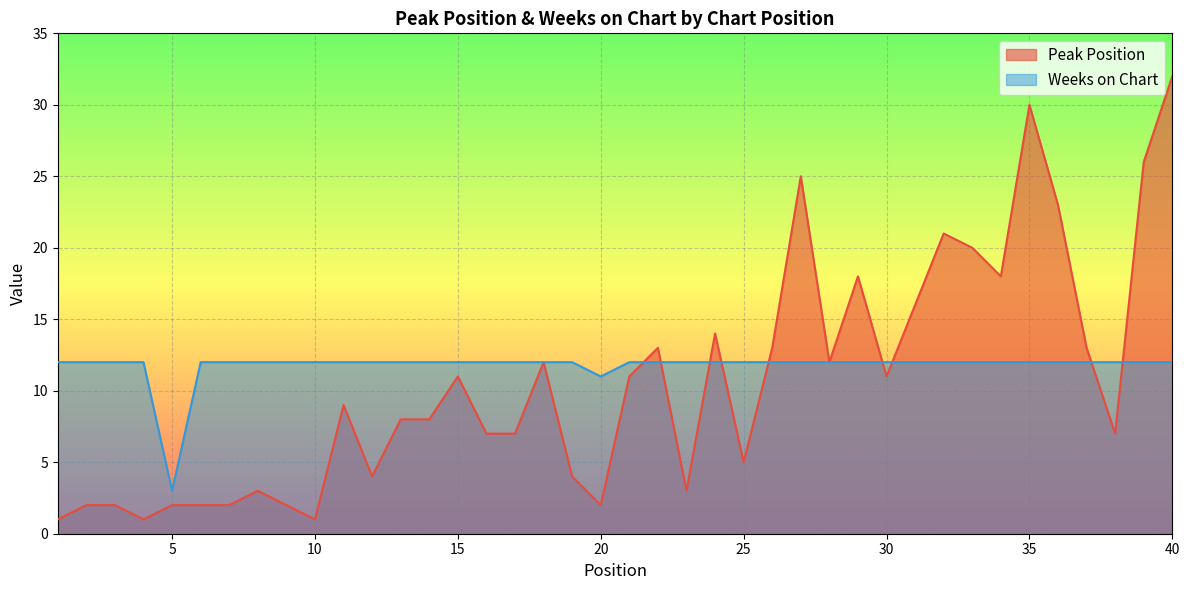

What is the difference between the Peak Position values at 36 and 34?

5